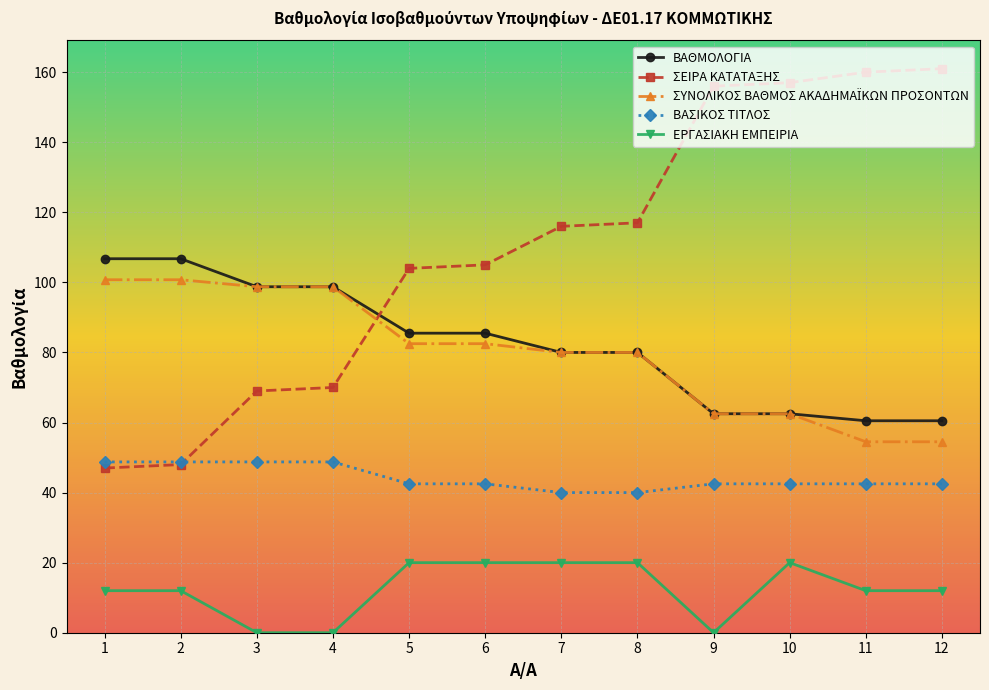

What is the maximum value for ΒΑΘΜΟΛΟΓΙΑ?

106.8